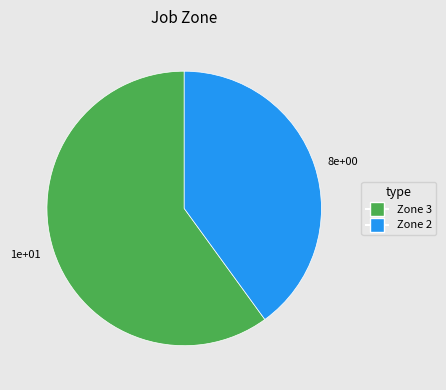

Approximately how many times larger is the value at Zone 2 compared to Zone 3?

0.7